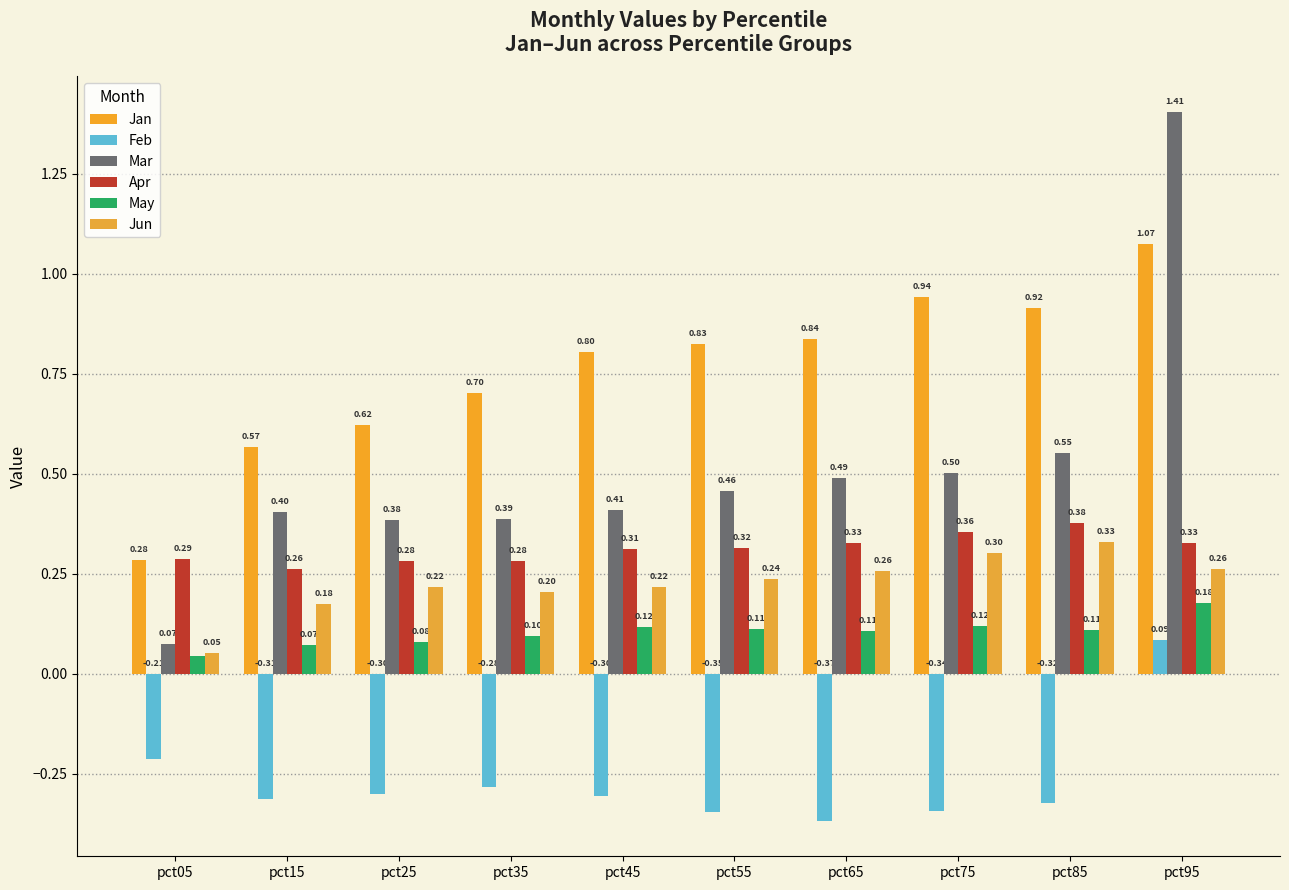

Is the value of Apr at pct35 greater than the value of May at pct55?

Yes